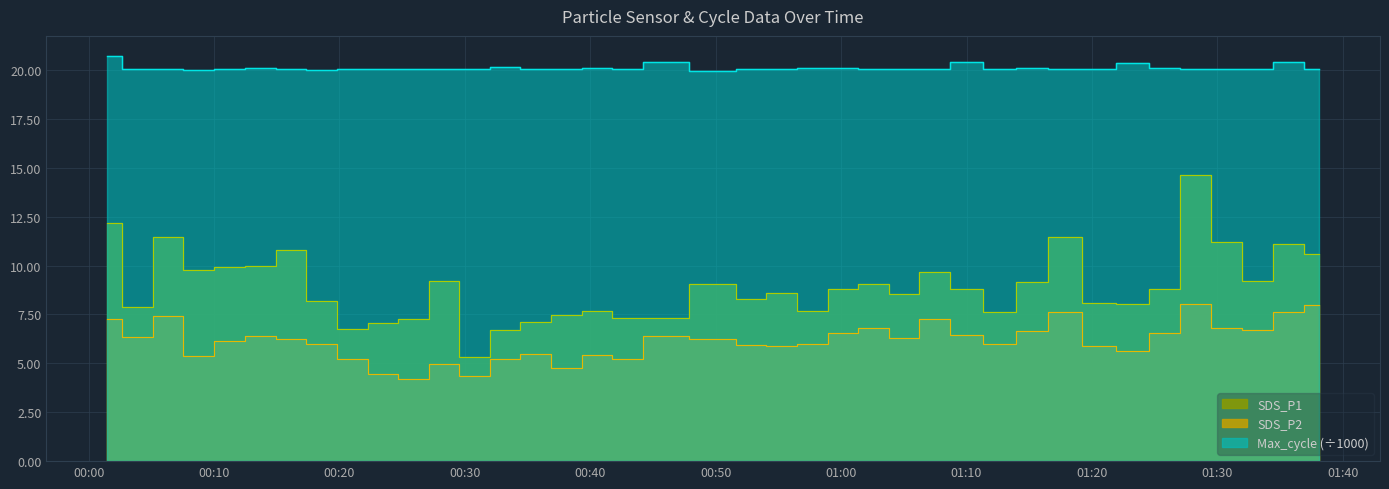

Which label corresponds to the smallest value in the chart?

2022/10/22 00:25:53